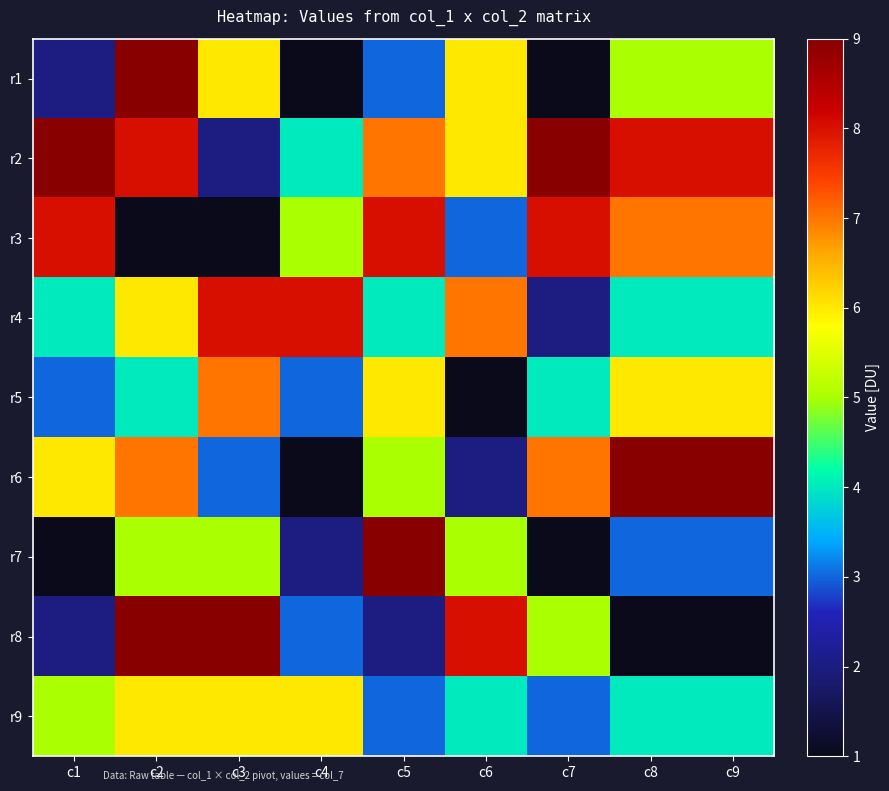

At how many categories does at least one series exceed 8?

7